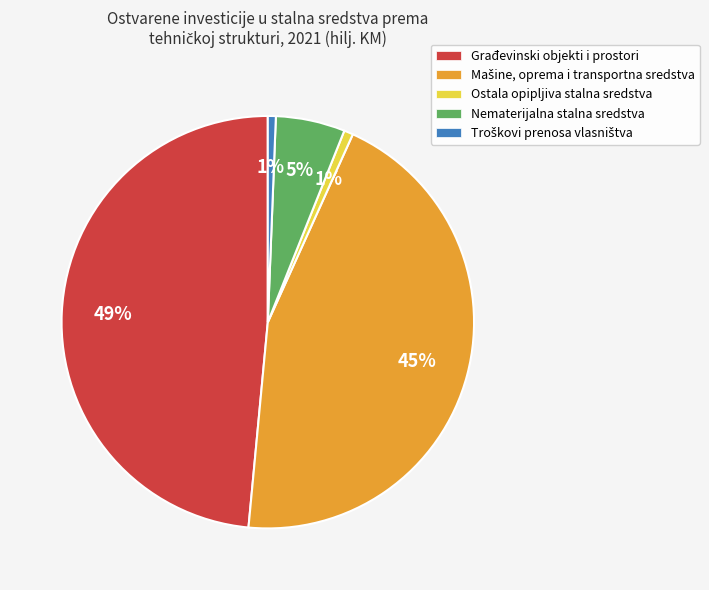

To the nearest percent, what is the difference between the largest and smallest slice percentages?

48%